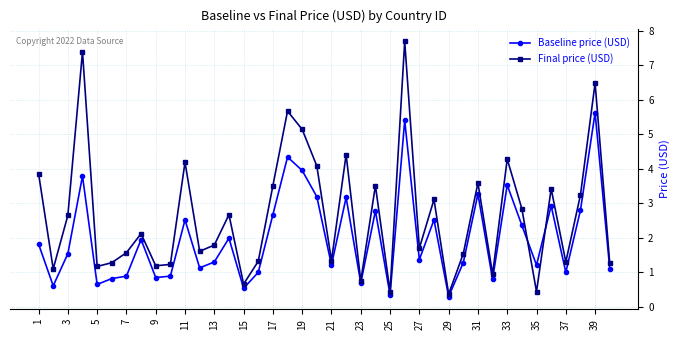

How many interior local valleys does the Final price (USD) series have?

13